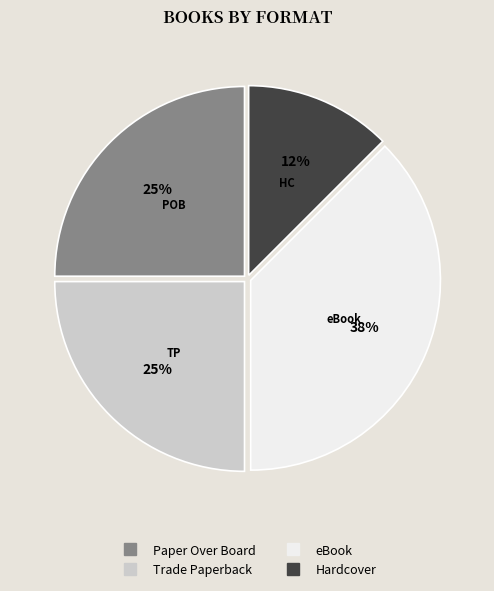

How many slices are in this pie chart?

4